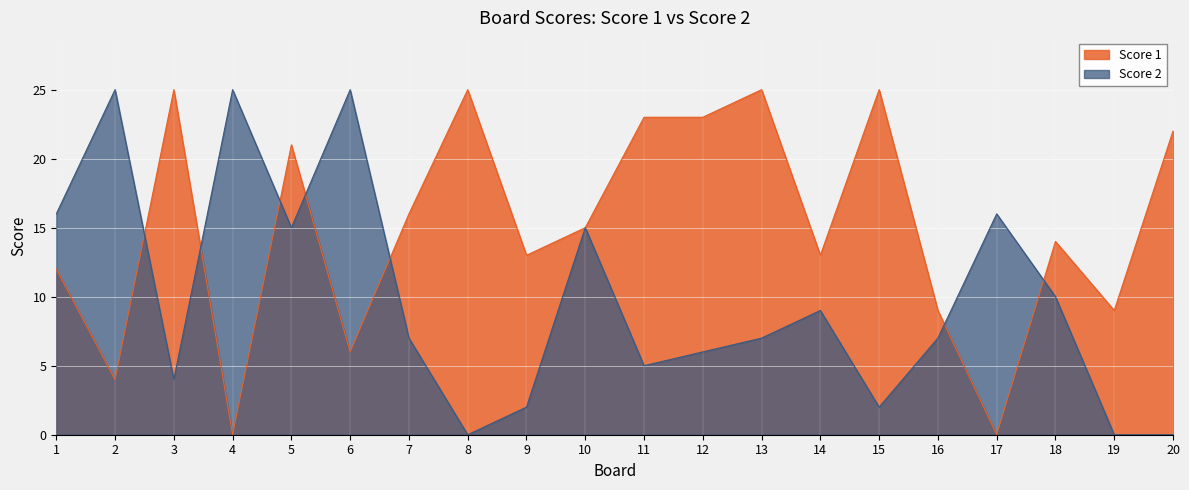

Reading left to right, what are all the values shown in this chart?

Score 1: 12	4	25	0	21	6	16	25	13	15	23	23	25	13	25	9	0	14	9	22
Score 2: 16	25	4	25	15	25	7	0	2	15	5	6	7	9	2	7	16	10	0	0